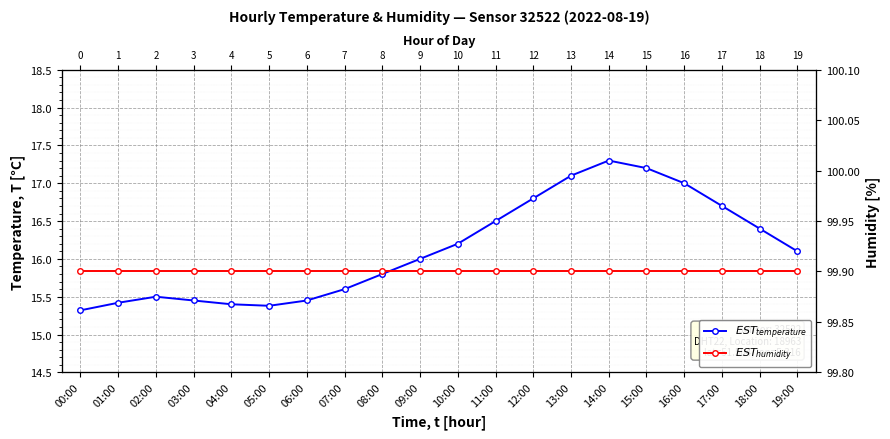

True or false: $EST_{temperature}$ has a value of 7.9 at 11:00.

False